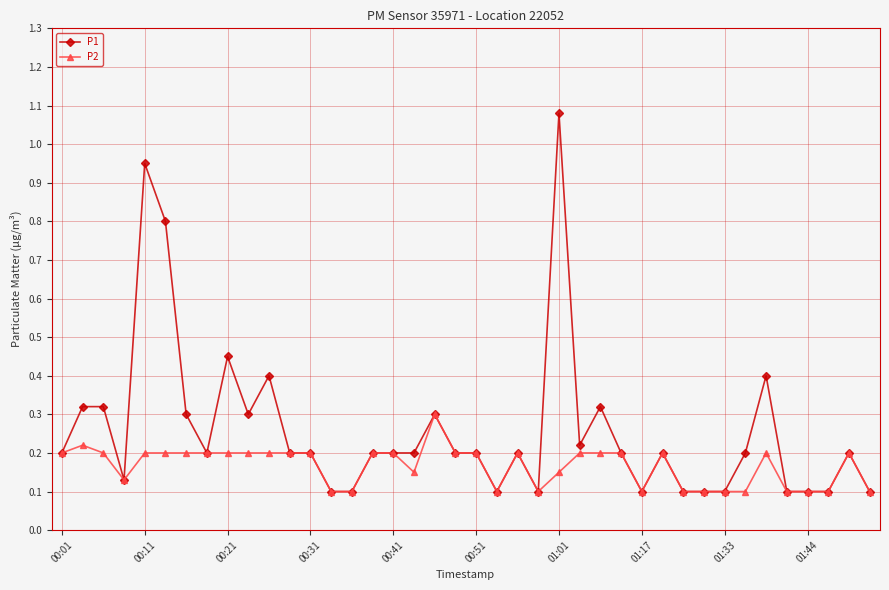

At how many categories does at least one series exceed 0?

40